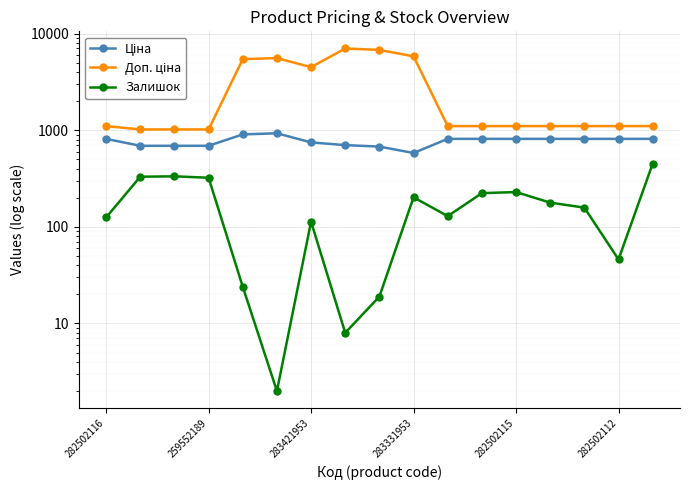

True or false: Залишок and Доп. ціна cross at least once.

False